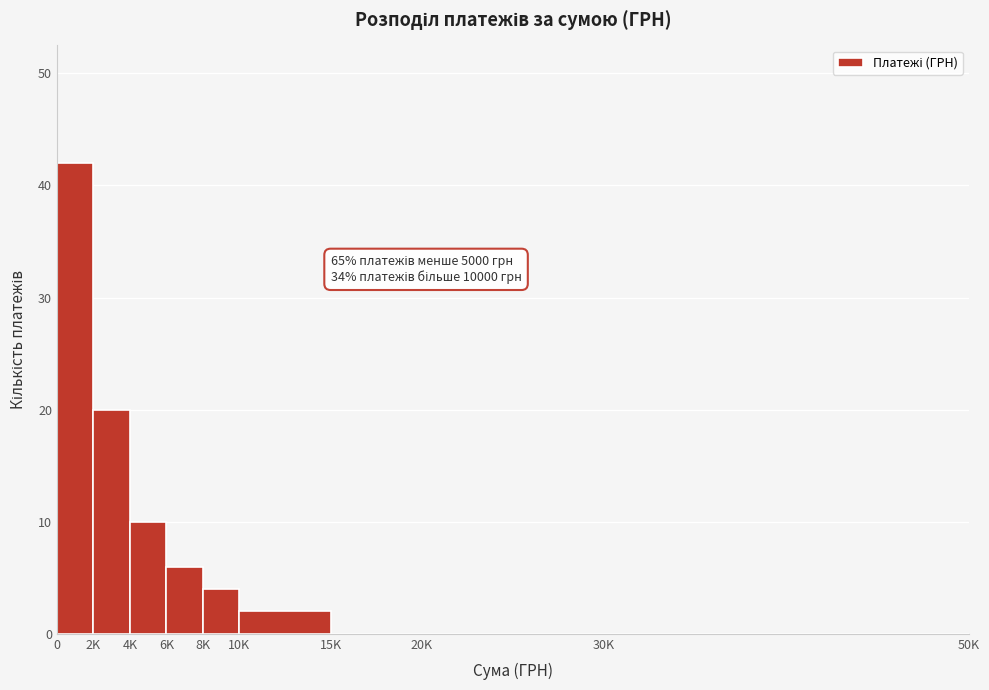

Reading right to left, list all the values displayed in this chart.

30K=0	20K=0	15K=0	10K=2	8K=4	6K=6	4K=10	2K=20	0=42